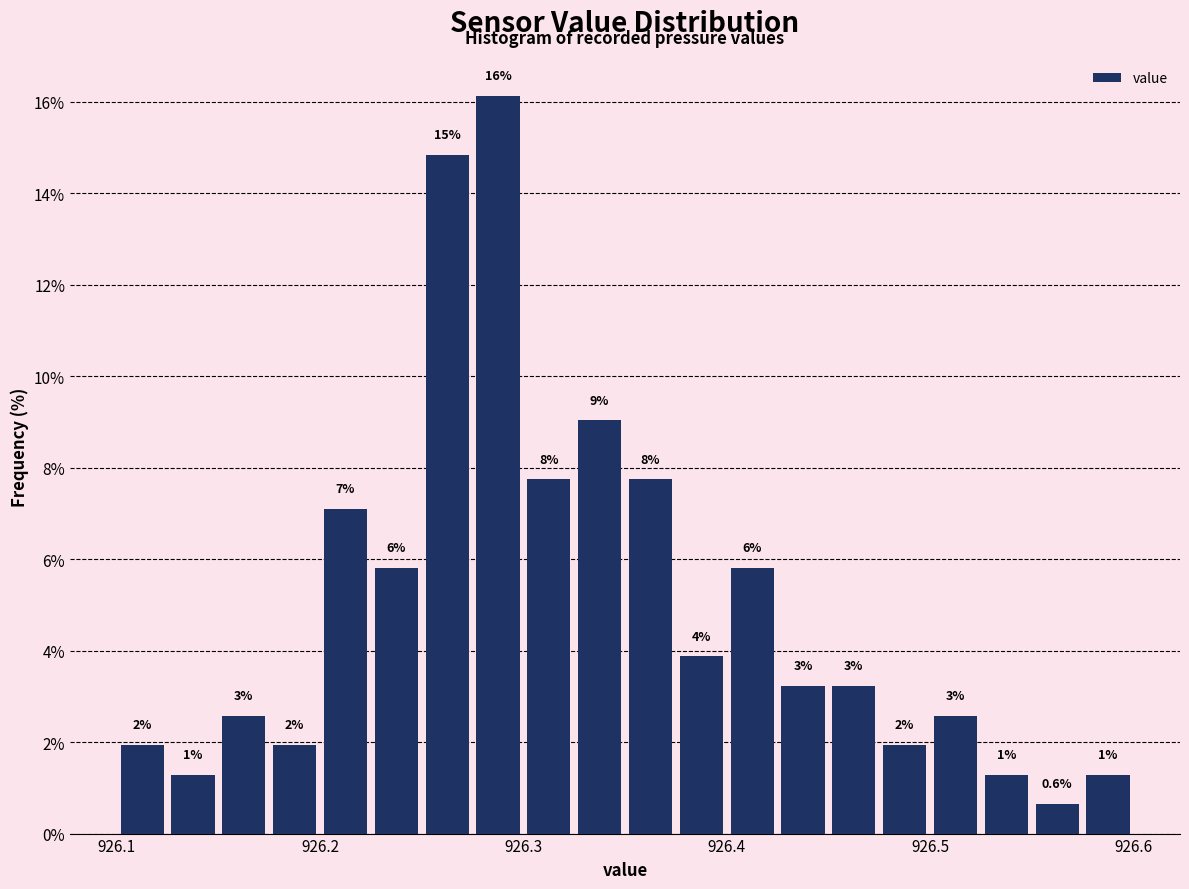

Read against the x-axis, roughly where is the centre of the tallest bar?

926.29